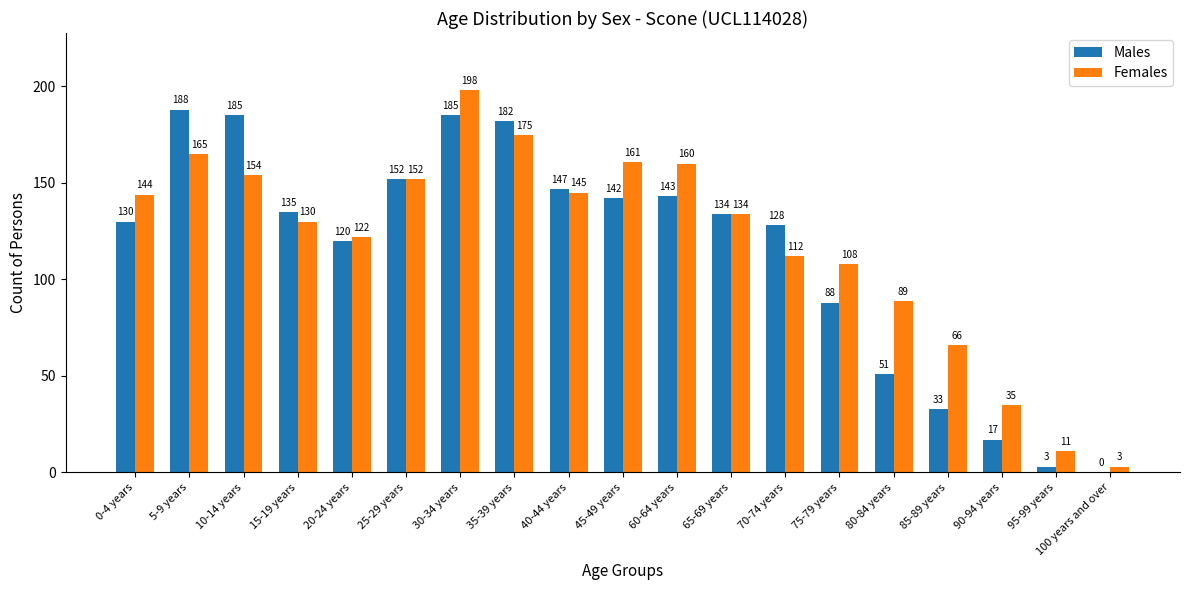

Between 45-49 years and 75-79 years, which series saw the biggest shift?

Males